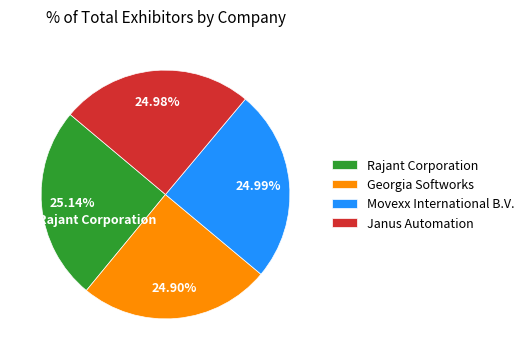

Does Janus Automation represent more than half of the total?

No